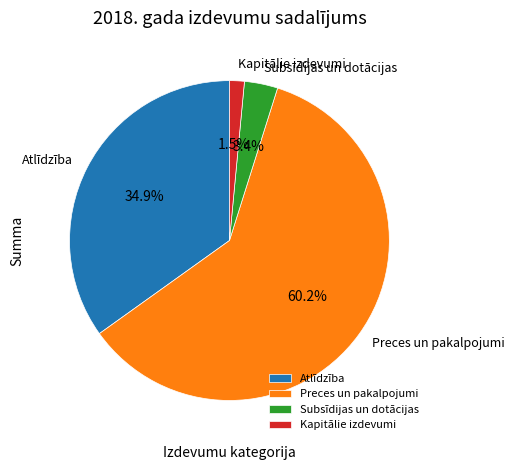

What is the smallest slice in the pie chart?

Kapitālie izdevumi